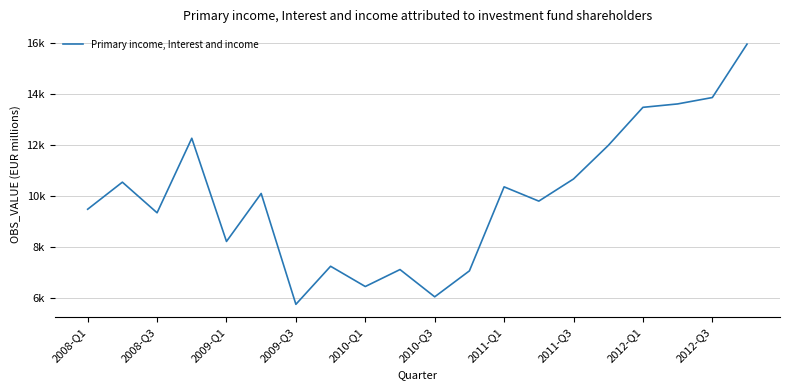

At which category does the data reach its first local valley?

2008-Q3